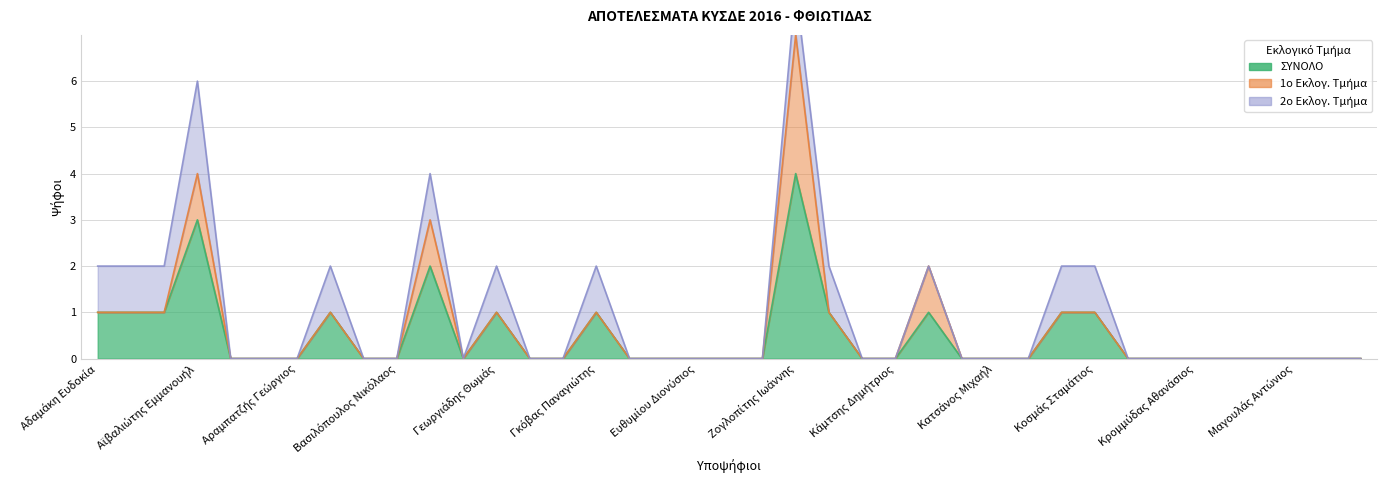

Reading left to right, list all the values displayed in this chart.

ΣΥΝΟΛΟ: 1	1	1	3	0	0	0	1	0	0	2	0	1	0	0	1	0	0	0	0	0	4	1	0	0	1	0	0	0	1	1	0	0	0	0	0	0	0	0
1o Εκλογ. Τμήμα: 0	0	0	1	0	0	0	0	0	0	1	0	0	0	0	0	0	0	0	0	0	3	0	0	0	1	0	0	0	0	0	0	0	0	0	0	0	0	0
2o Εκλογ. Τμήμα: 1	1	1	2	0	0	0	1	0	0	1	0	1	0	0	1	0	0	0	0	0	1	1	0	0	0	0	0	0	1	1	0	0	0	0	0	0	0	0